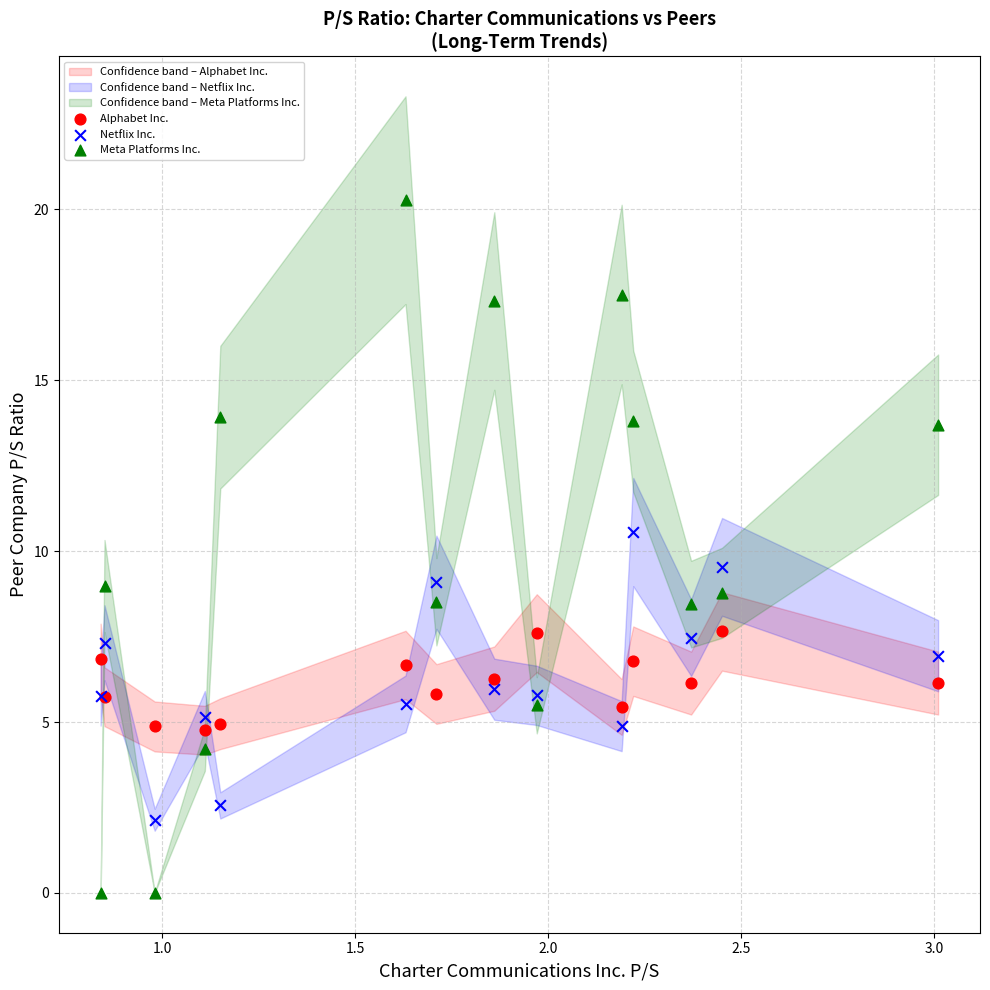

Which series reaches the minimum Y coordinate?

Meta Platforms Inc.